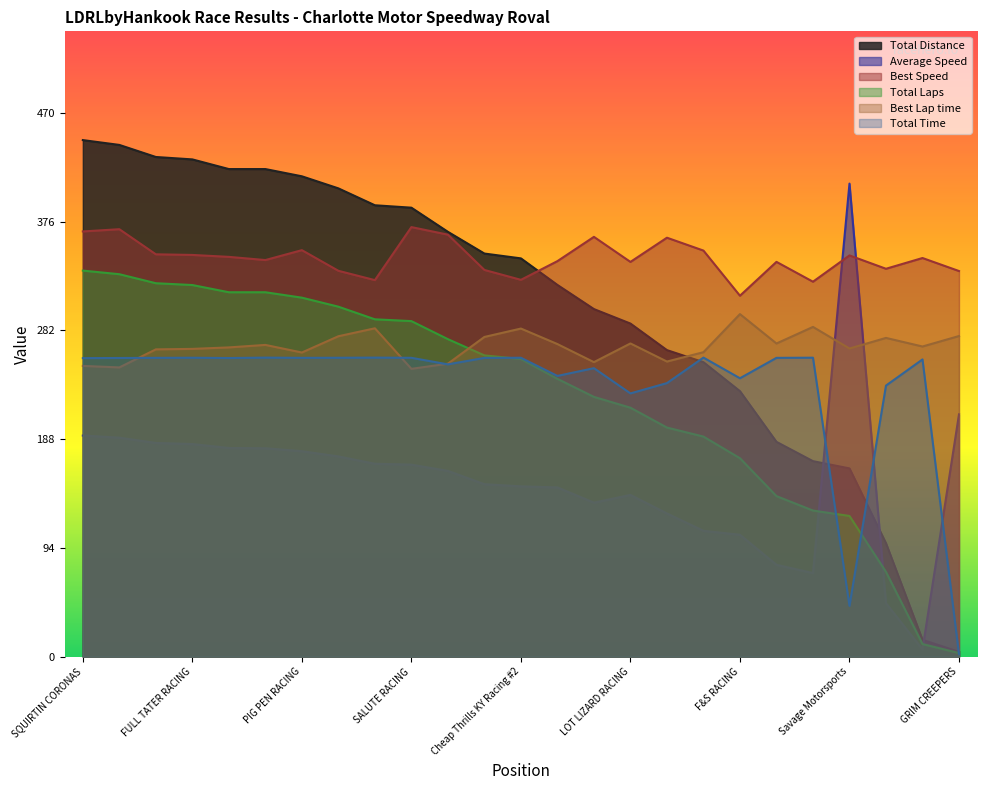

What are all the series names shown in the legend?

Total Distance, Average Speed, Best Speed, Total Laps, Best Lap time, Total Time